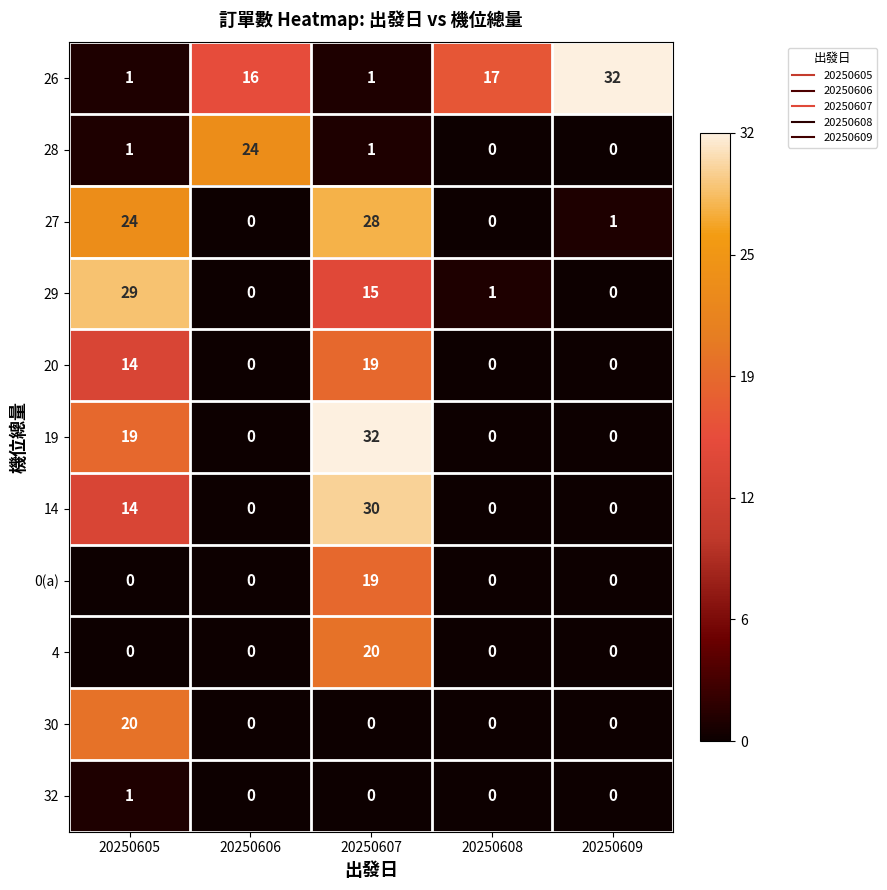

What is the difference between the second highest and second lowest values in the 20 series?

14